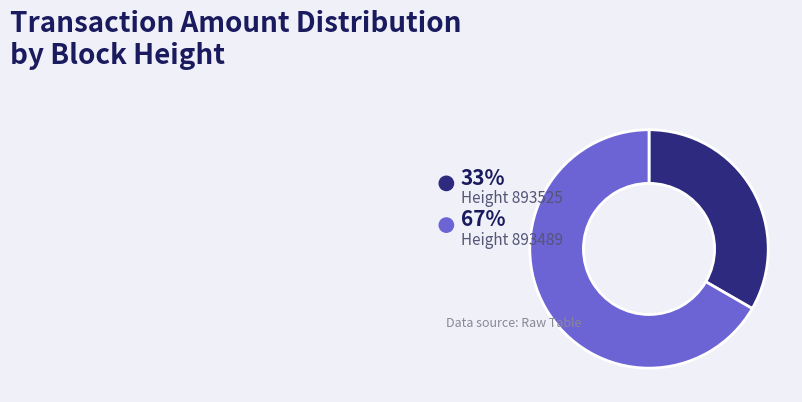

Is there a majority slice in this chart?

Yes